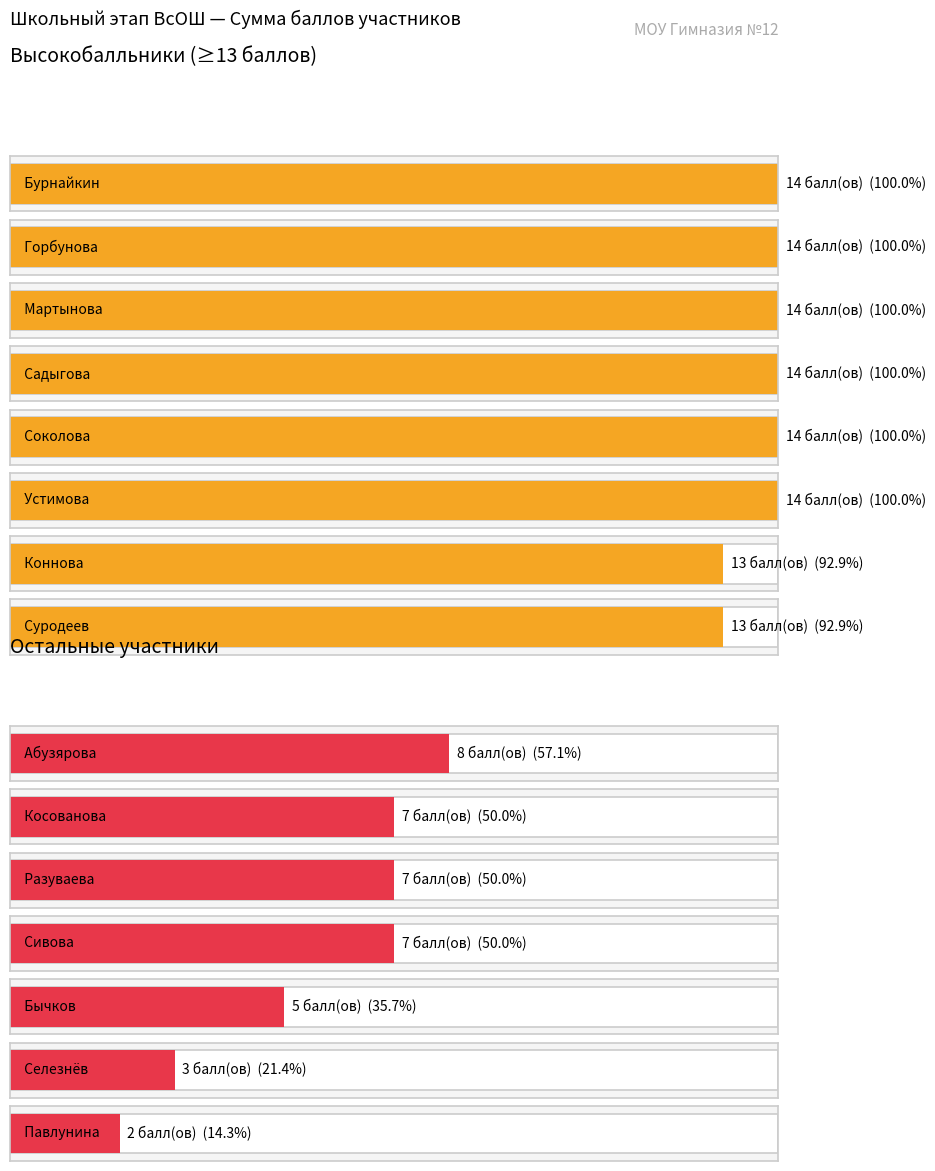

Which label corresponds to the smallest value in the chart?

Павлунина